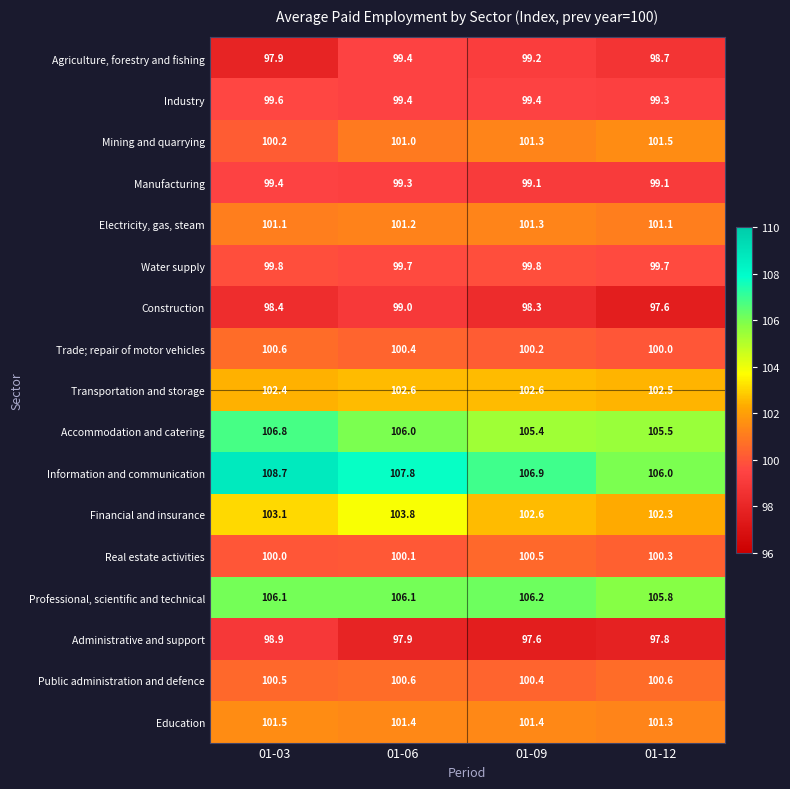

Which series has the widest spread of values?

Information and communication